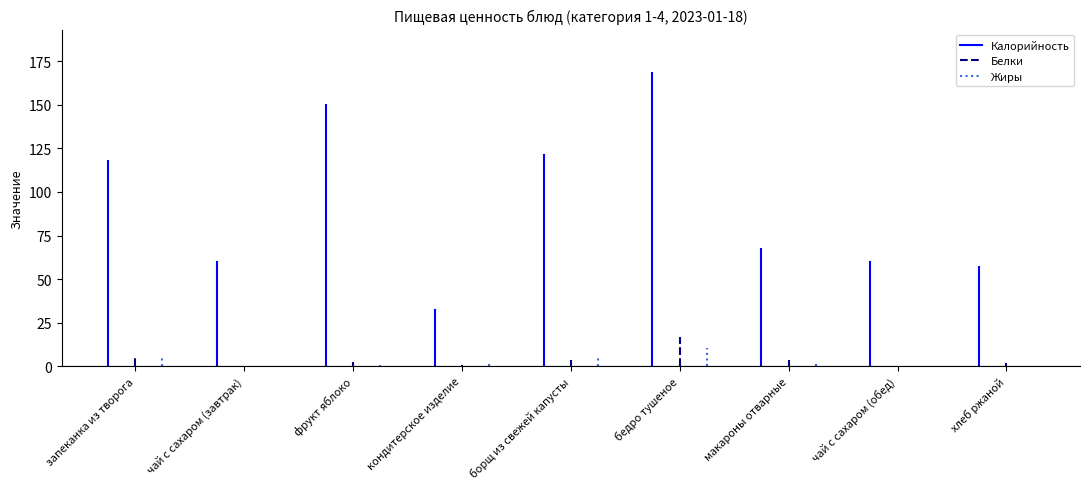

The Белки series shows 1.7 at хлеб ржаной. True or false?

True